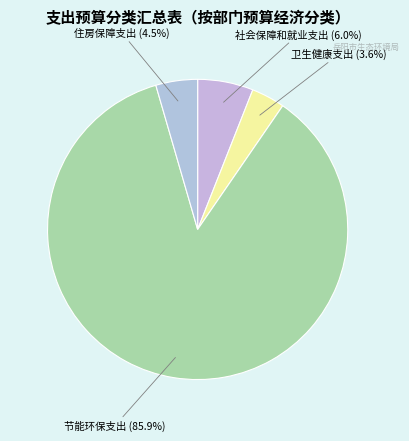

What is the smallest slice in the pie chart?

卫生健康支出